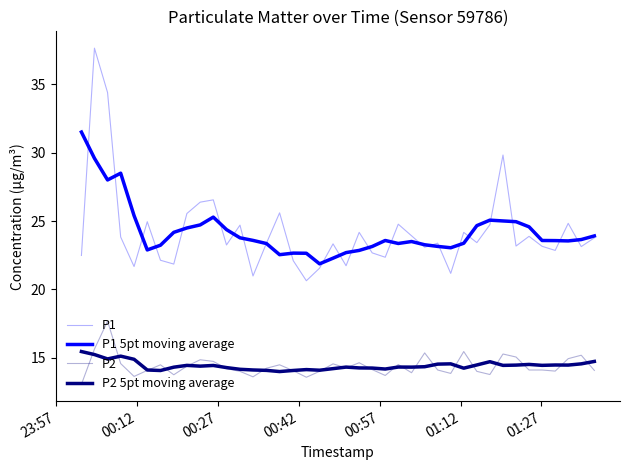

What is the label of the 1st point from the left?

23:57